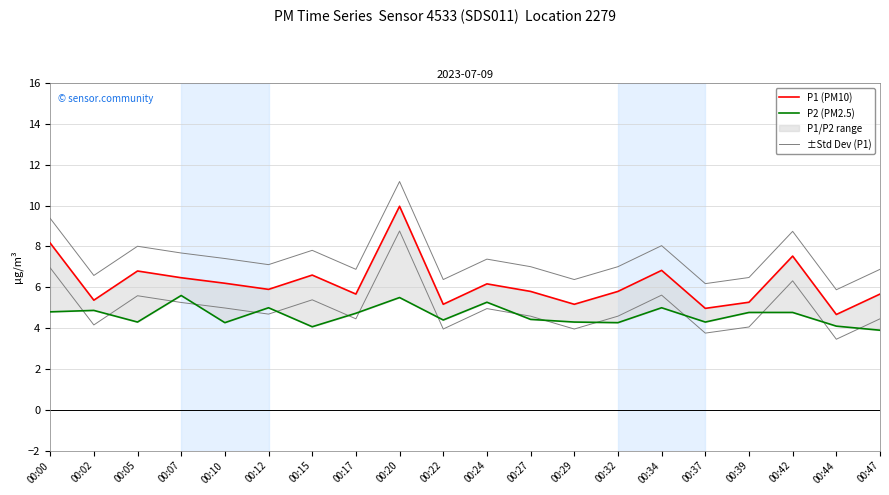

Where does the P1 (PM10) series first go above 5?

00:00